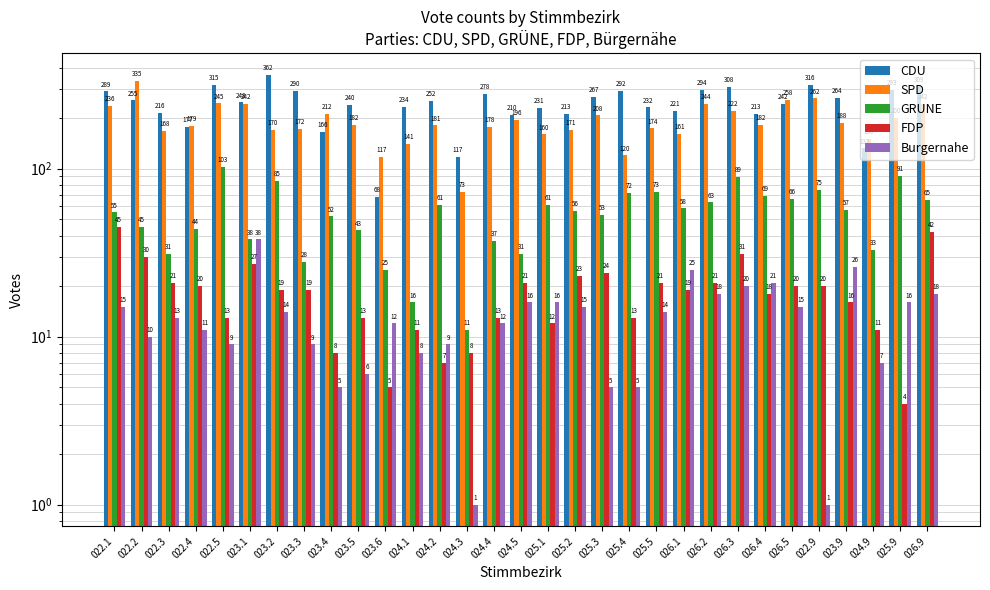

Reading right to left, extract all data points from this chart.

CDU: 309	293	132	264	316	242	213	308	294	221	232	292	267	213	231	210	278	117	252	234	68	240	166	290	362	248	315	177	216	255	289
SPD: 242	200	150	188	262	258	182	222	244	161	174	120	208	171	160	196	178	73	181	141	117	182	212	172	170	242	245	179	168	335	236
GRUNE: 65	91	33	57	75	66	69	89	63	58	73	72	53	56	61	31	37	11	61	16	25	43	52	28	85	38	103	44	31	45	55
FDP: 42	4	11	16	20	20	18	31	21	19	21	13	24	23	12	21	13	8	7	11	5	13	8	19	19	27	13	20	21	30	45
Burgernahe: 18	16	7	26	1	15	21	20	18	25	14	5	5	15	16	16	12	1	9	8	12	6	5	9	14	38	9	11	13	10	15